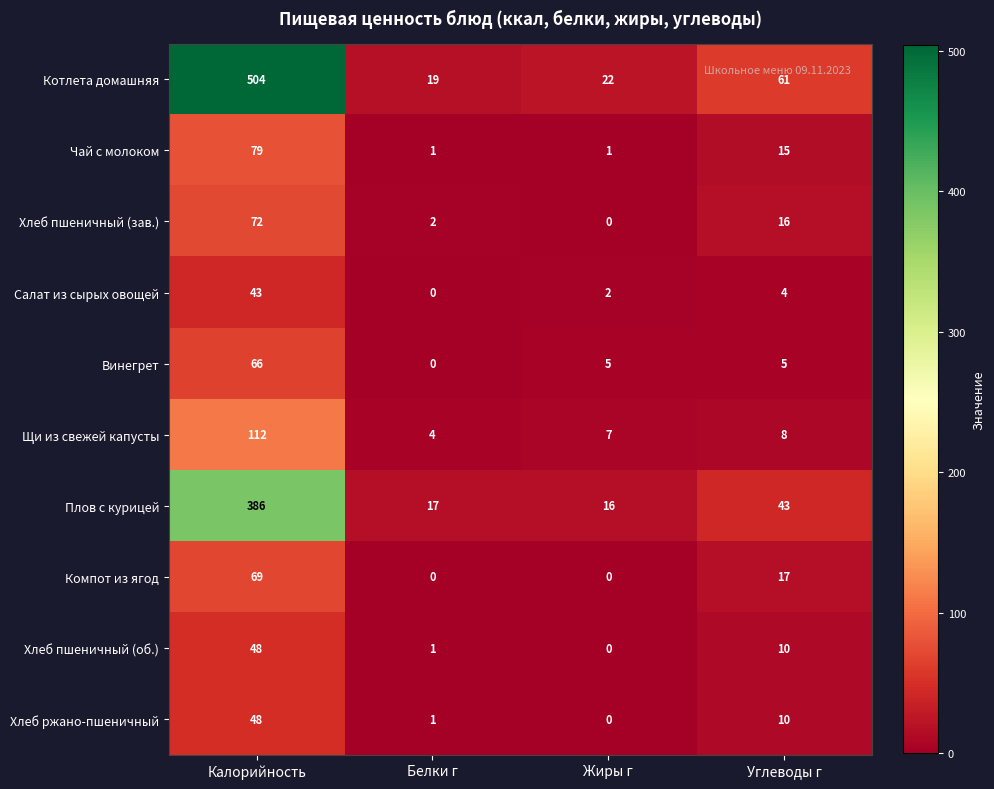

Is it true that Котлета домашняя equals 22 at Жиры г?

True